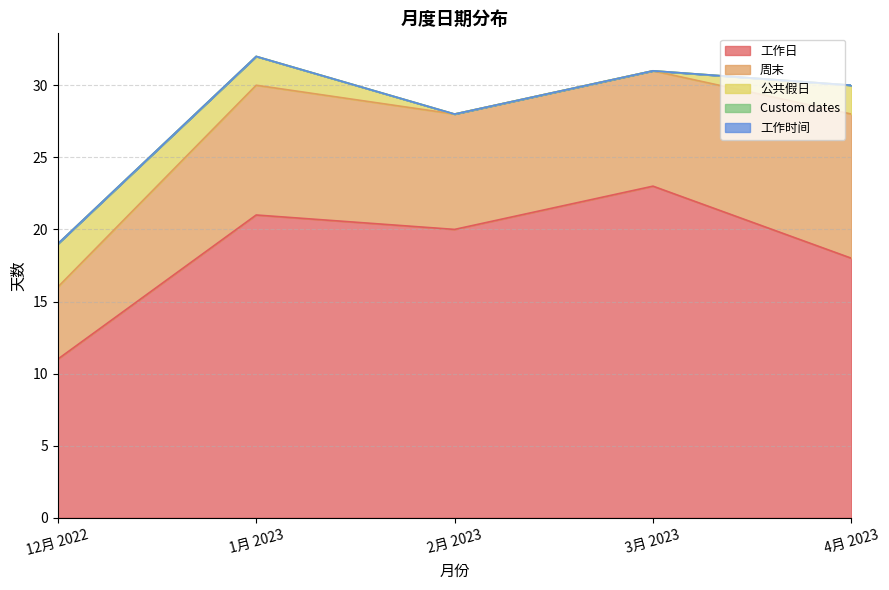

Rank the series at 1月 2023 from lowest to highest value.

Custom dates, 工作时间, 公共假日, 周末, 工作日